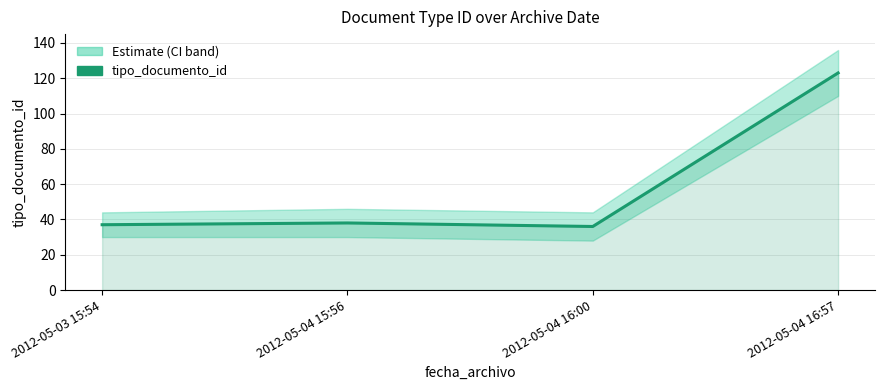

What is the difference between the maximum and minimum values?

87